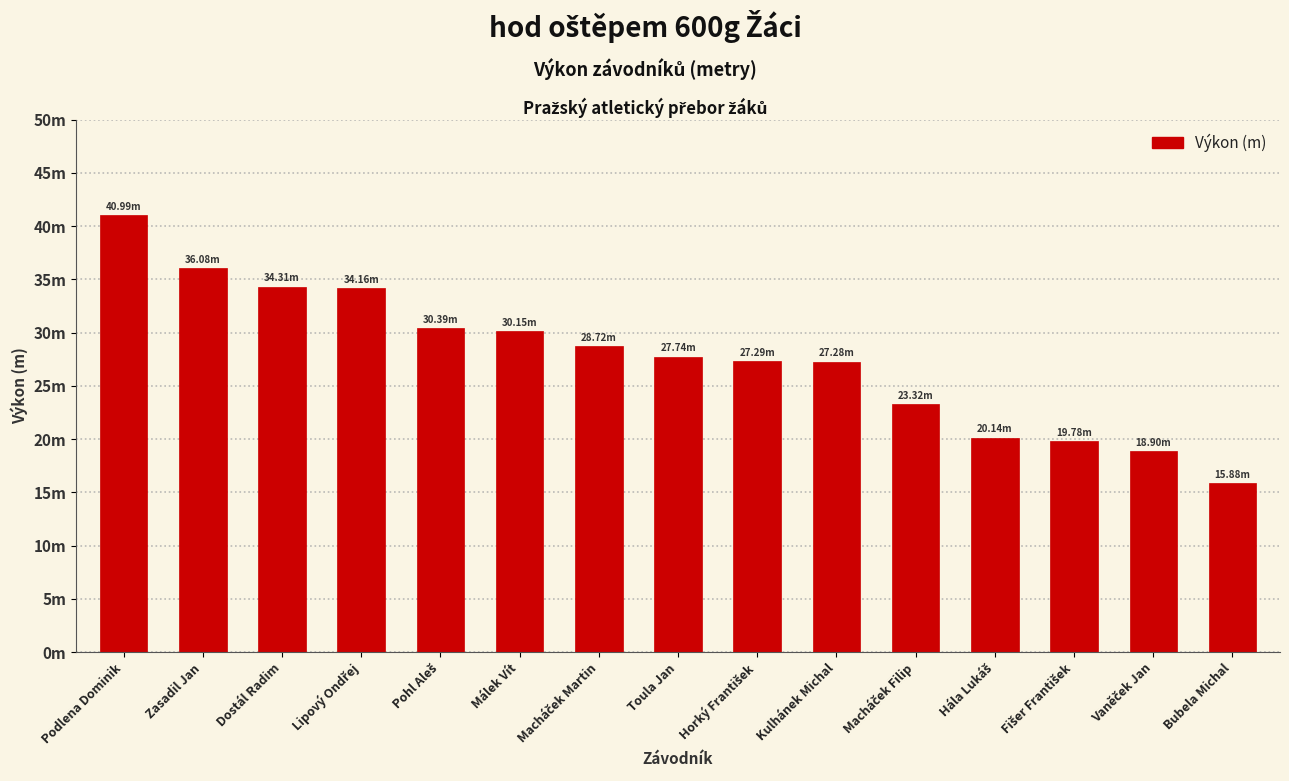

Reading right to left, list all the values displayed in this chart.

Bubela Michal=15.9	Vaněček Jan=18.9	Fišer František=19.8	Hála Lukáš=20.1	Macháček Filip=23.3	Kulhánek Michal=27.3	Horký František=27.3	Toula Jan=27.7	Macháček Martin=28.7	Málek Vít=30.1	Pohl Aleš=30.4	Lipový Ondřej=34.2	Dostál Radim=34.3	Zasadil Jan=36.1	Podlena Dominik=41.0